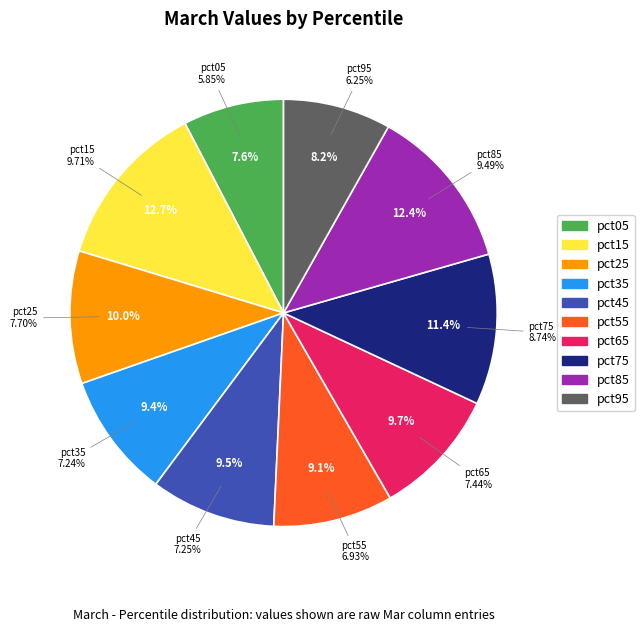

What percentage is the pct65 slice, to the nearest percent?

10%